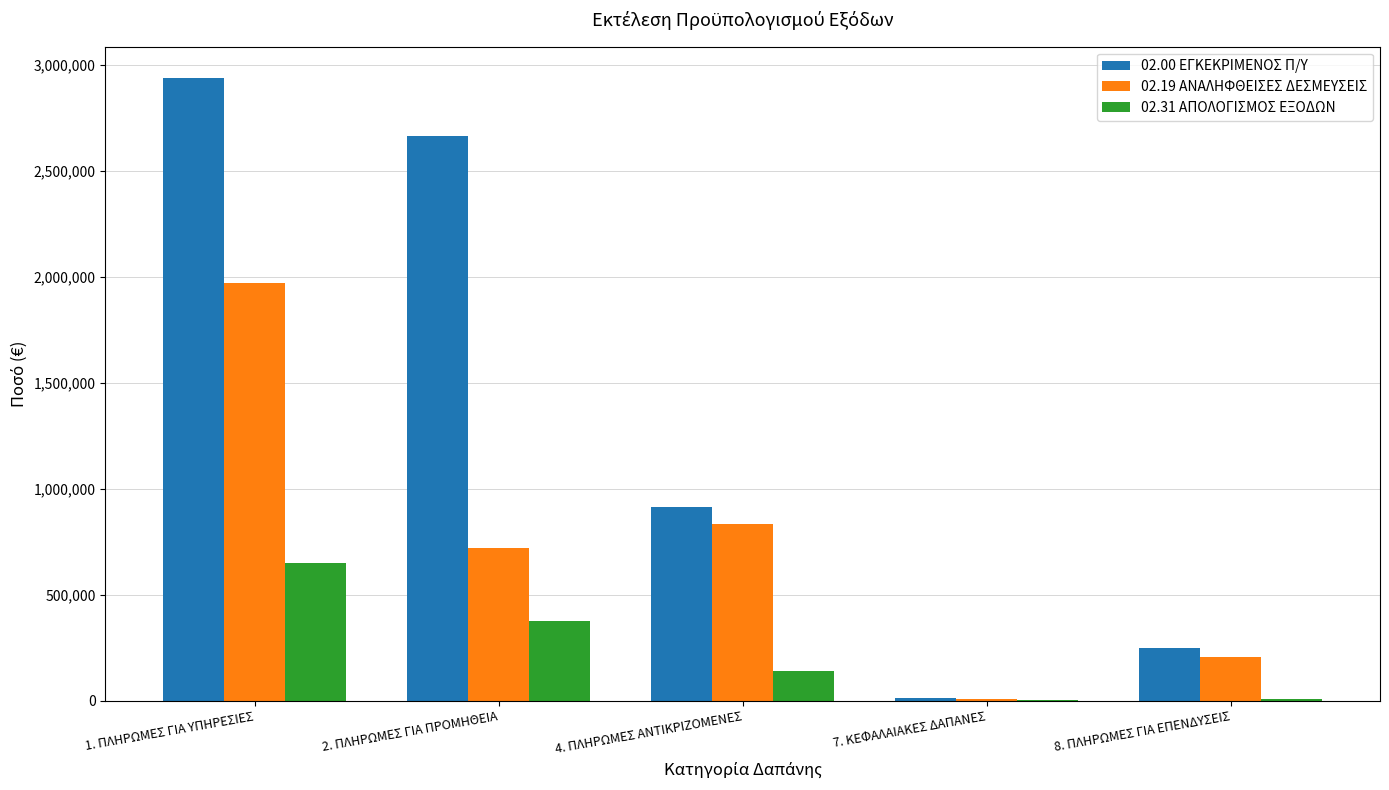

Which series has the widest spread of values?

02.00 ΕΓΚΕΚΡΙΜΕΝΟΣ Π/Υ